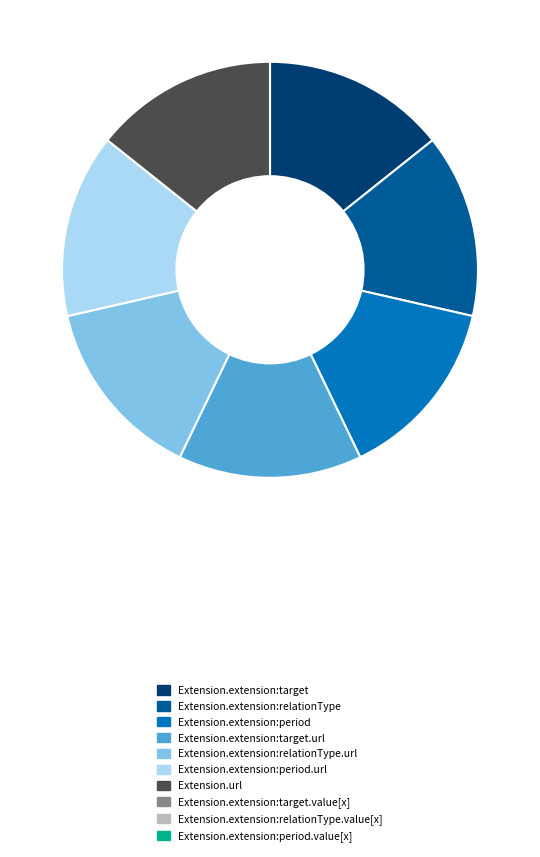

Is there a majority slice in this chart?

No